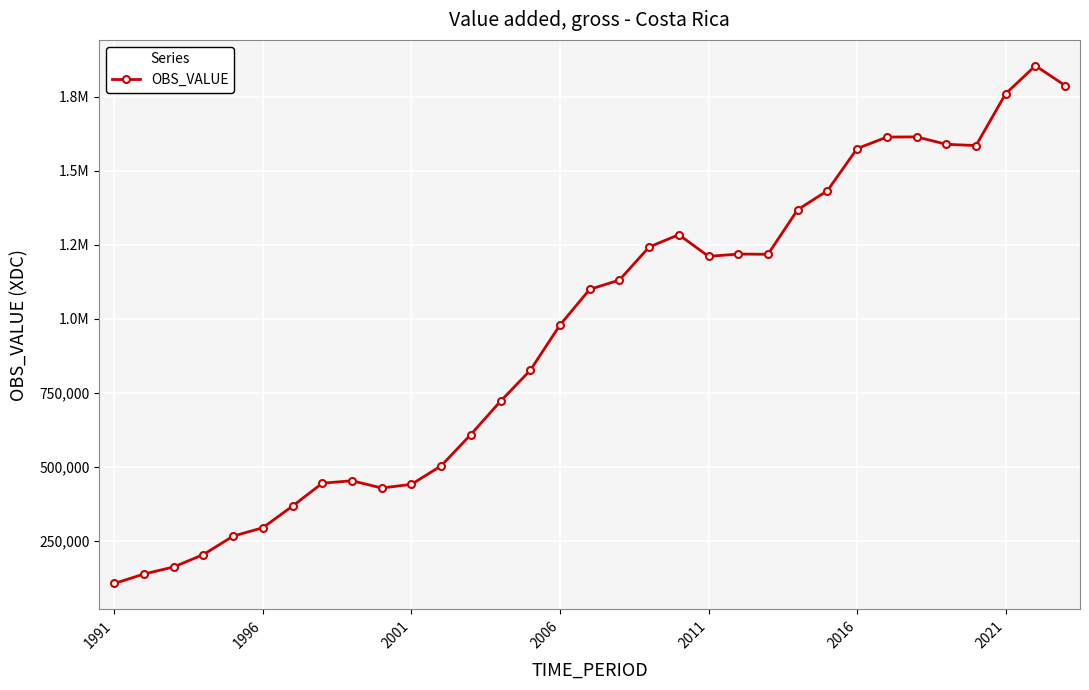

Does the chart have visible grid lines?

Yes